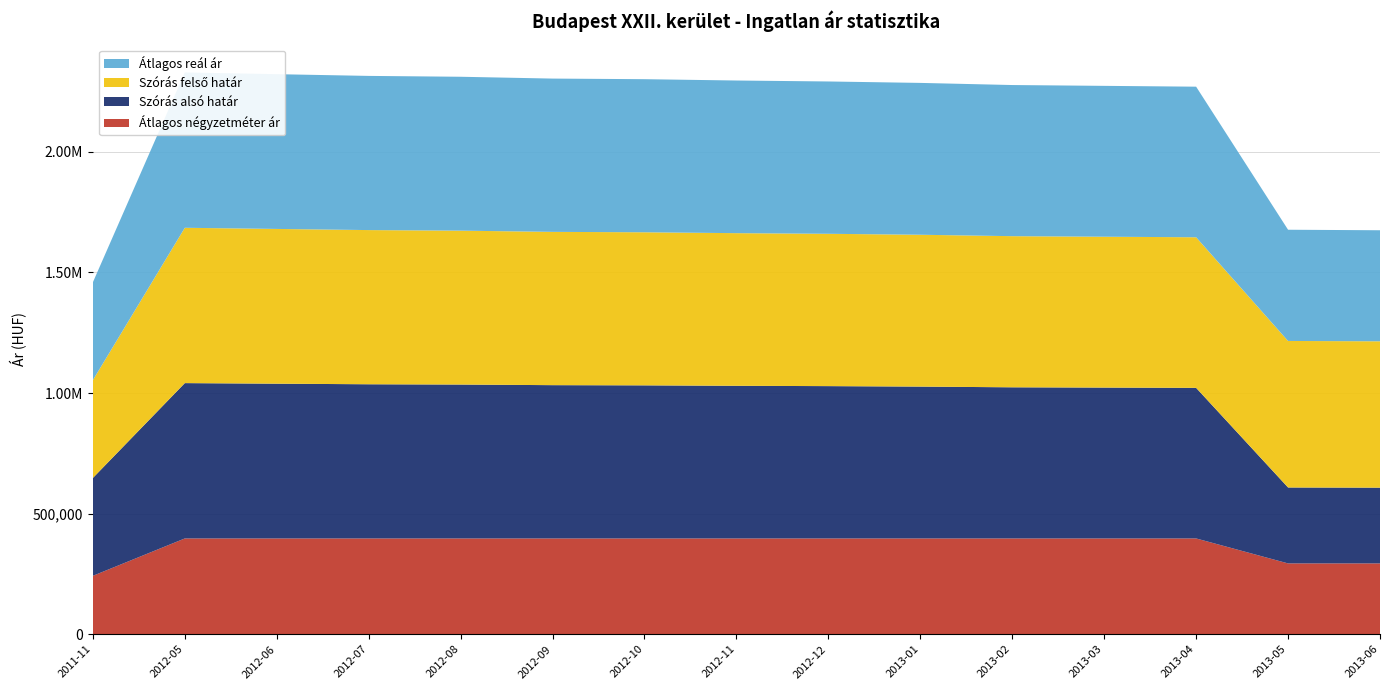

Reading left to right, what are all the values shown in this chart?

Átlagos négyzetméter ár: 2011-11=242142	2012-05=397058	2012-06=397058	2012-07=397058	2012-08=397058	2012-09=397058	2012-10=397058	2012-11=397058	2012-12=397058	2013-01=397058	2013-02=397058	2013-03=397058	2013-04=397058	2013-05=293567	2013-06=293567
Szórás alsó határ: 2011-11=405618	2012-05=643987	2012-06=641588	2012-07=639208	2012-08=638024	2012-09=635502	2012-10=634666	2012-11=632834	2012-12=631508	2013-01=629530	2013-02=626586	2013-03=625449	2013-04=624315	2013-05=314756	2013-06=314041
Szórás felső határ: 2011-11=405618	2012-05=643987	2012-06=641588	2012-07=639208	2012-08=638024	2012-09=635502	2012-10=634666	2012-11=632834	2012-12=631508	2013-01=629530	2013-02=626586	2013-03=625449	2013-04=624315	2013-05=607472	2013-06=606757
Átlagos reál ár: 2011-11=405618	2012-05=643987	2012-06=641588	2012-07=639208	2012-08=638024	2012-09=635502	2012-10=634666	2012-11=632834	2012-12=631508	2013-01=629530	2013-02=626586	2013-03=625449	2013-04=624315	2013-05=461114	2013-06=460399